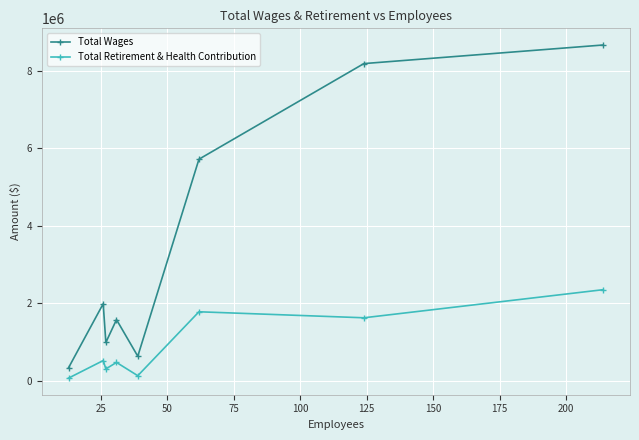

Which series has the largest total across all categories?

Total Wages